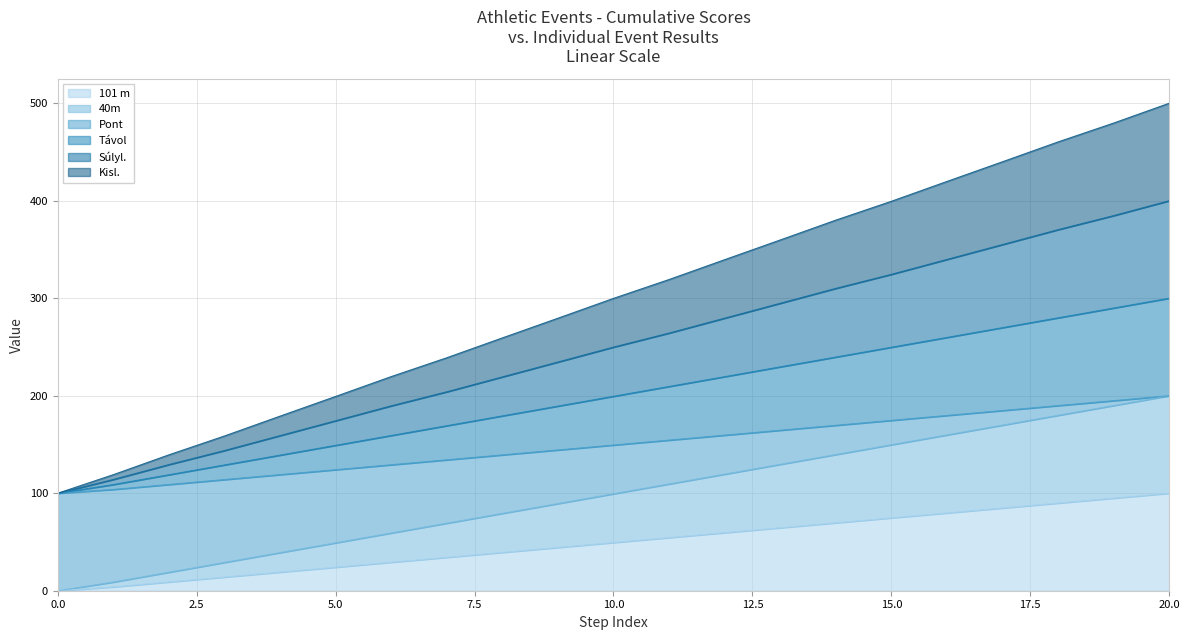

What is the greatest value displayed?

500.0